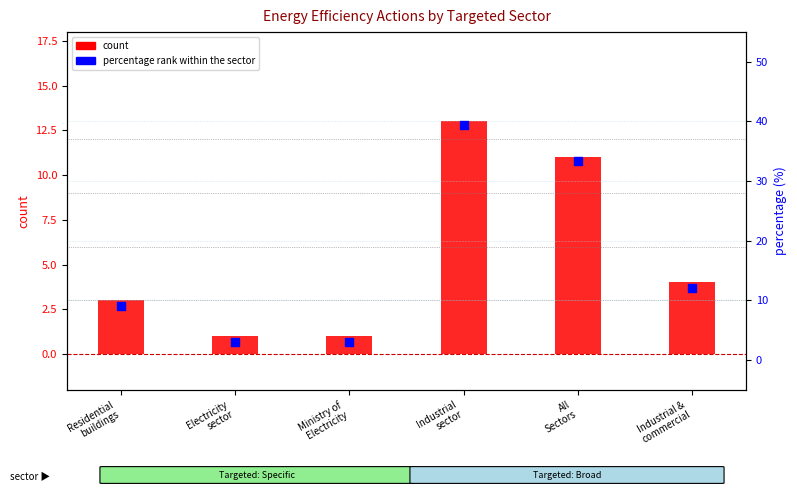

At which category is the sum across all series the highest?

Industrial
sector